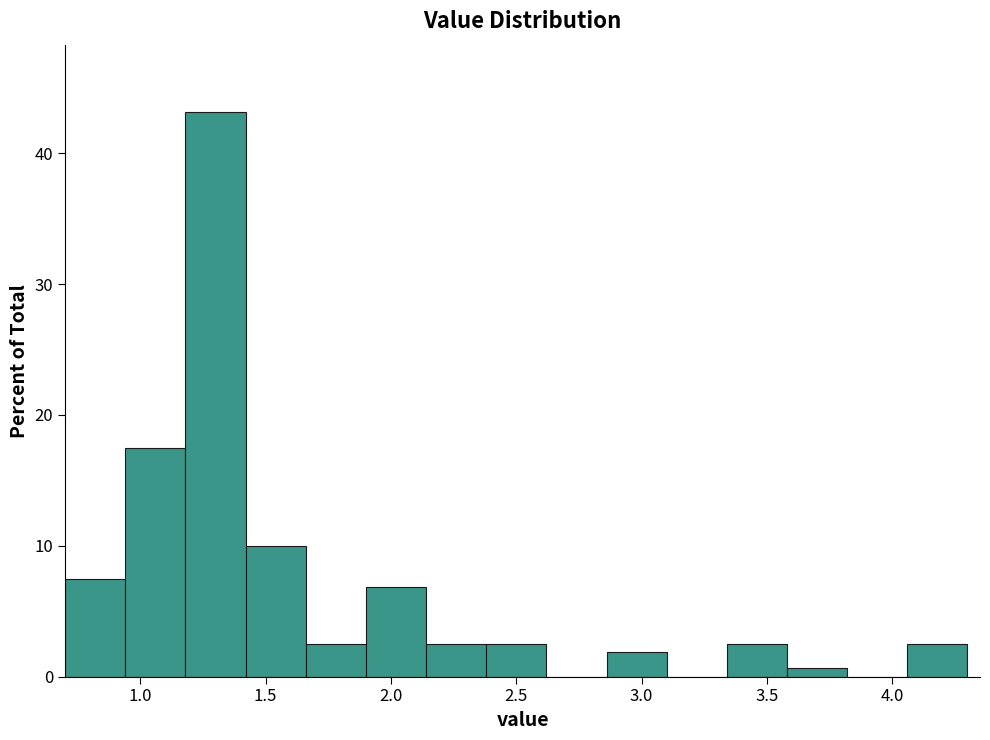

Reading left to right, transcribe this chart: for each bar, give the range it covers on the x-axis and its height. Neither the bar edges nor the heights are printed on the chart, so give them approximately, as read against the axes.

0.70 to 0.94: 8
0.94 to 1.18: 18
1.18 to 1.42: 43
1.42 to 1.66: 10
1.66 to 1.90: 3
1.90 to 2.14: 7
2.14 to 2.38: 3
2.38 to 2.62: 3
2.62 to 2.86: 0
2.86 to 3.10: 2
3.10 to 3.34: 0
3.34 to 3.58: 3
3.58 to 3.82: under 1
3.82 to 4.06: 0
4.06 to 4.30: 3